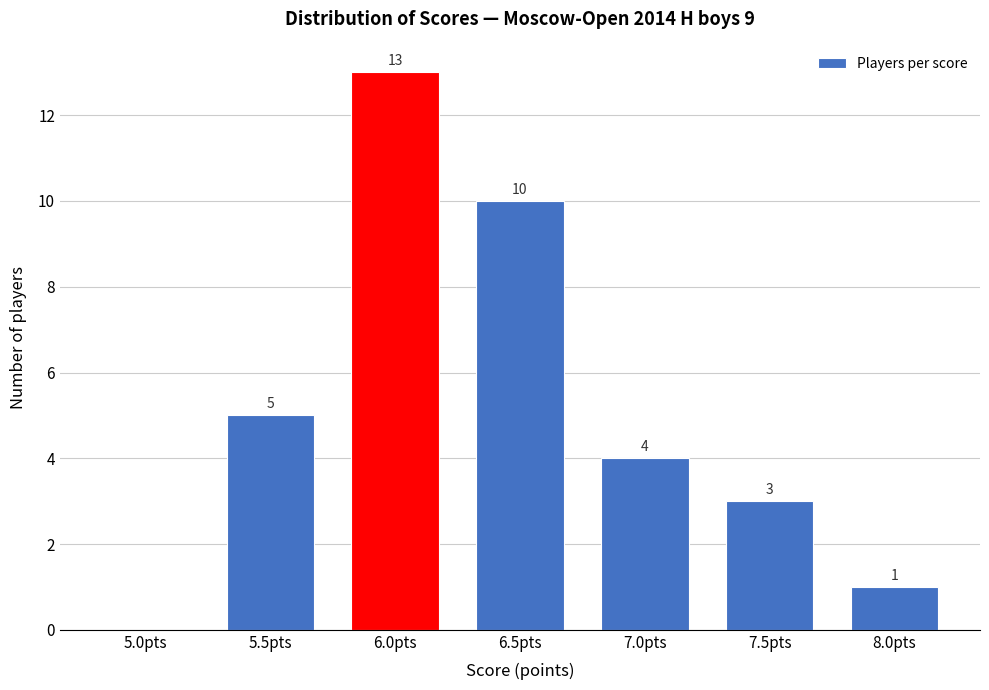

Reading left to right, transcribe all the data shown in this chart.

5.0pts=0	5.5pts=5	6.0pts=13	6.5pts=10	7.0pts=4	7.5pts=3	8.0pts=1